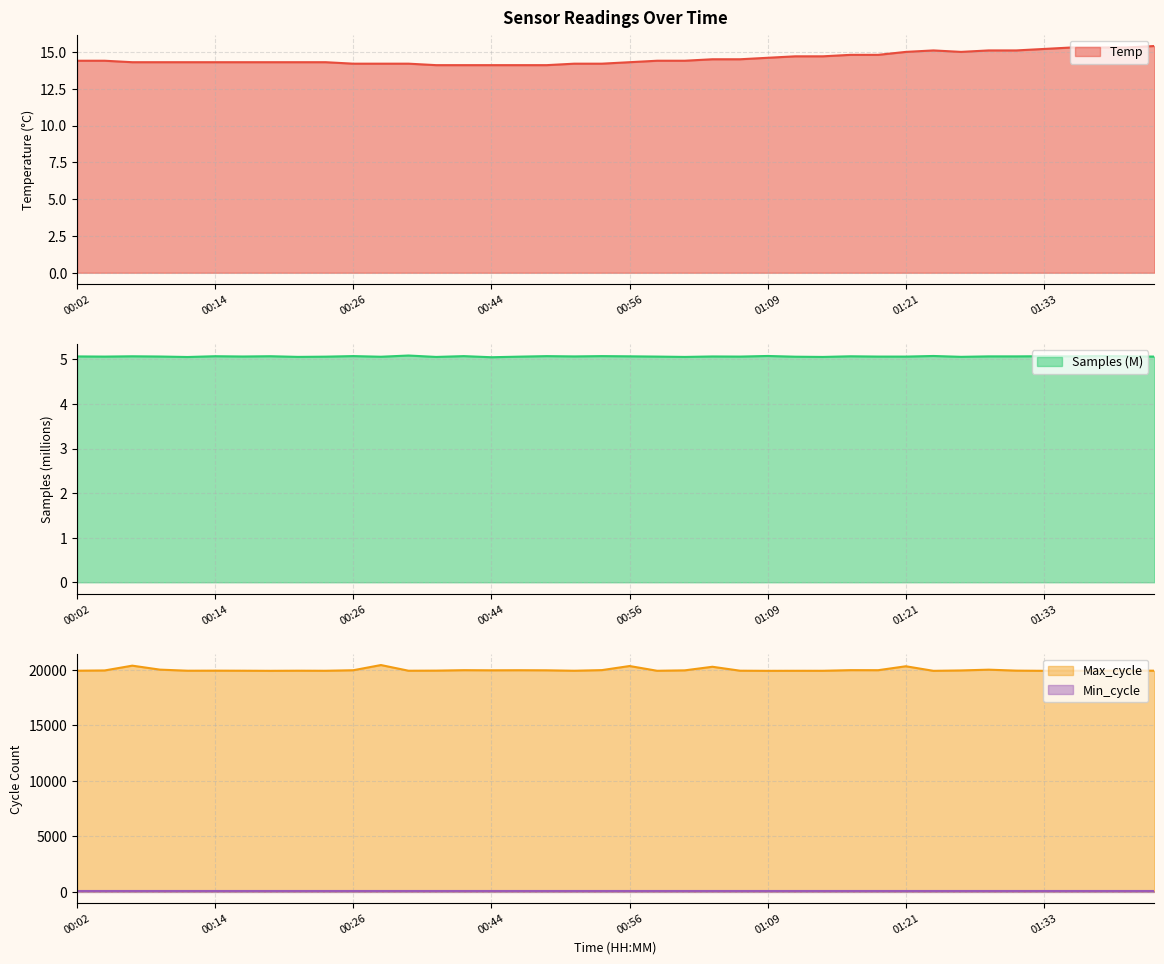

What is the maximum value for Temp?

15.4